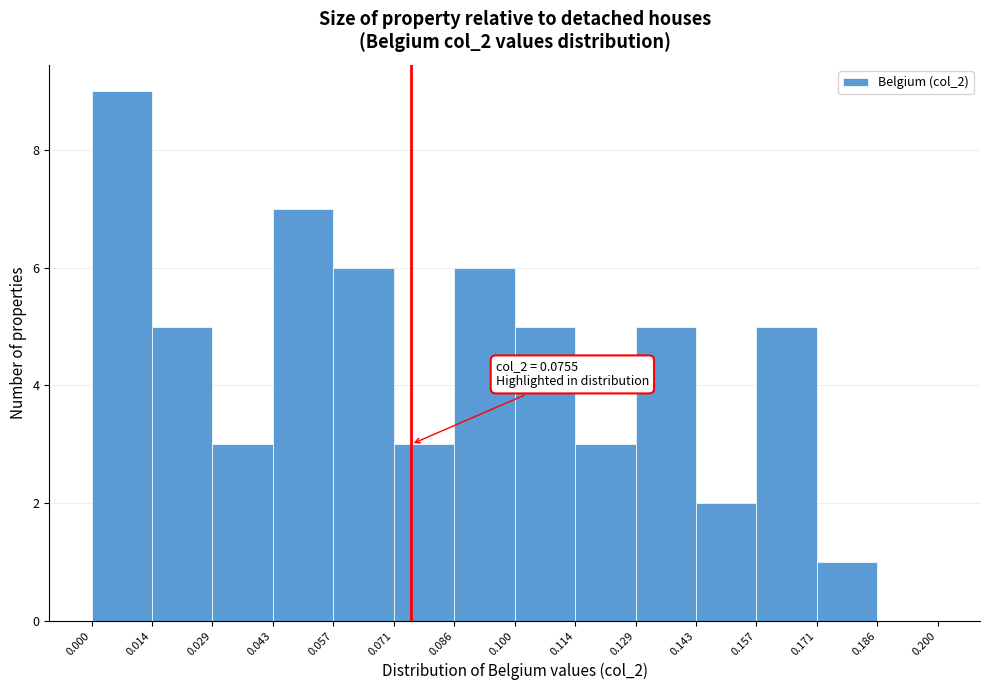

Which range on the x-axis has the tallest bar?

0.000 to 0.014